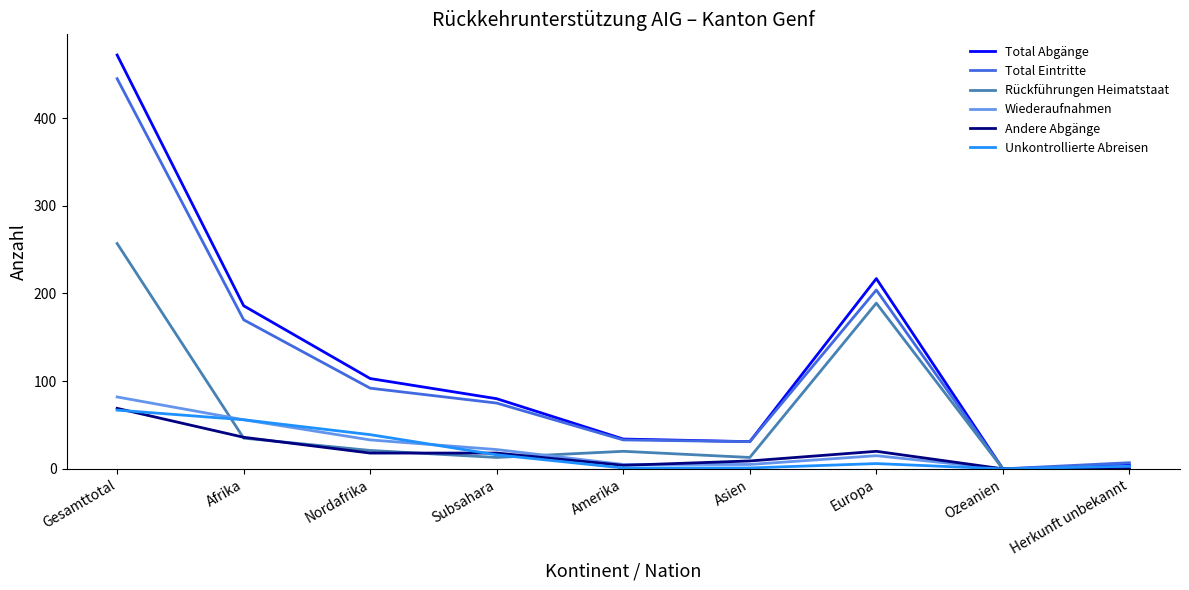

What position from the right is Amerika?

5